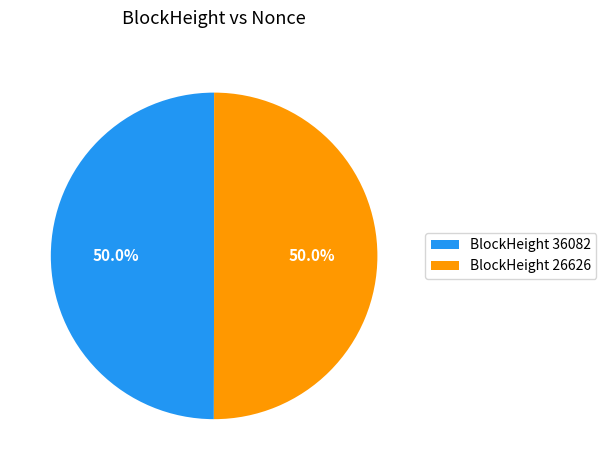

Is the sum of BlockHeight 26626 and BlockHeight 36082 greater than half?

Yes